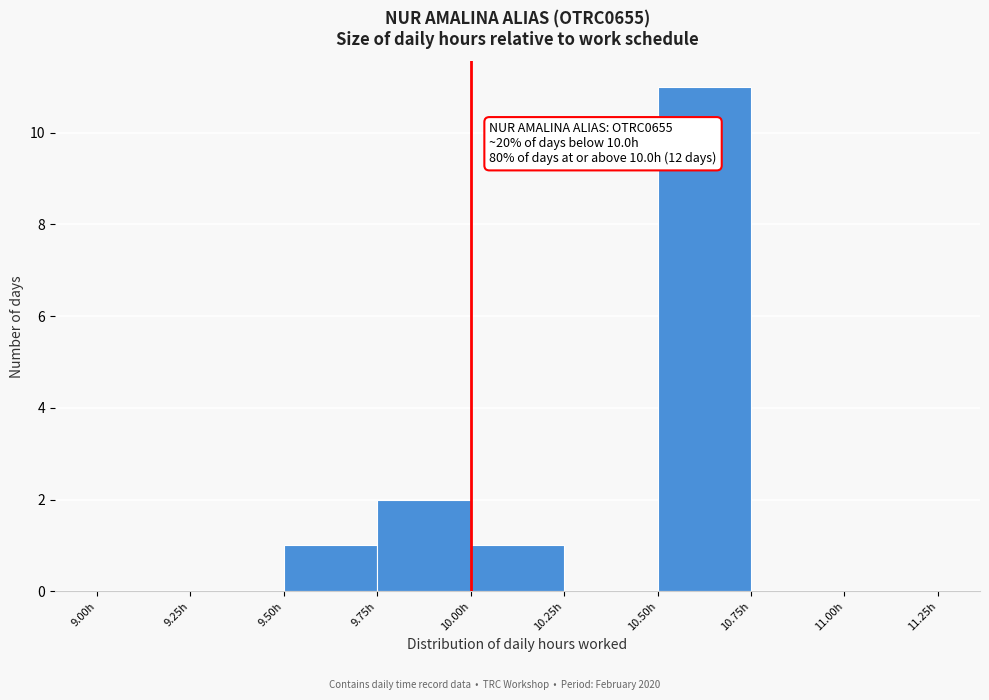

Over which range of the x-axis is the bar tallest?

10.50 to 10.75